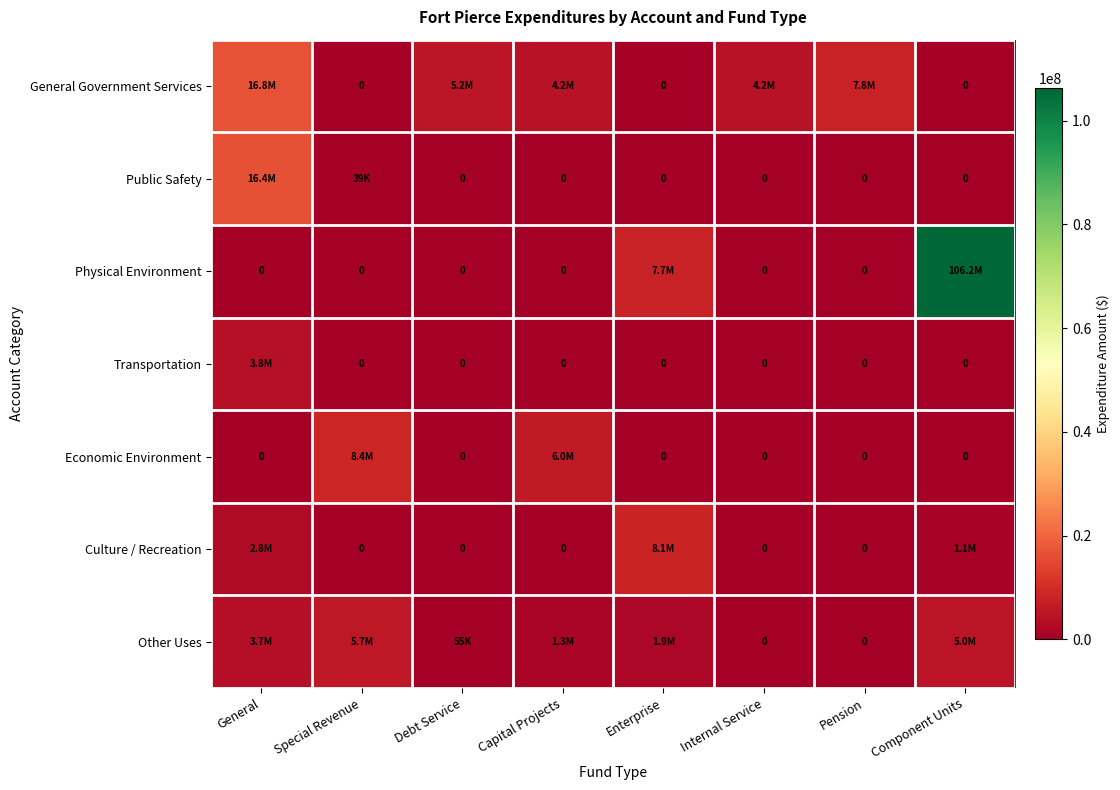

What is the maximum value for General Government Services?

16830630